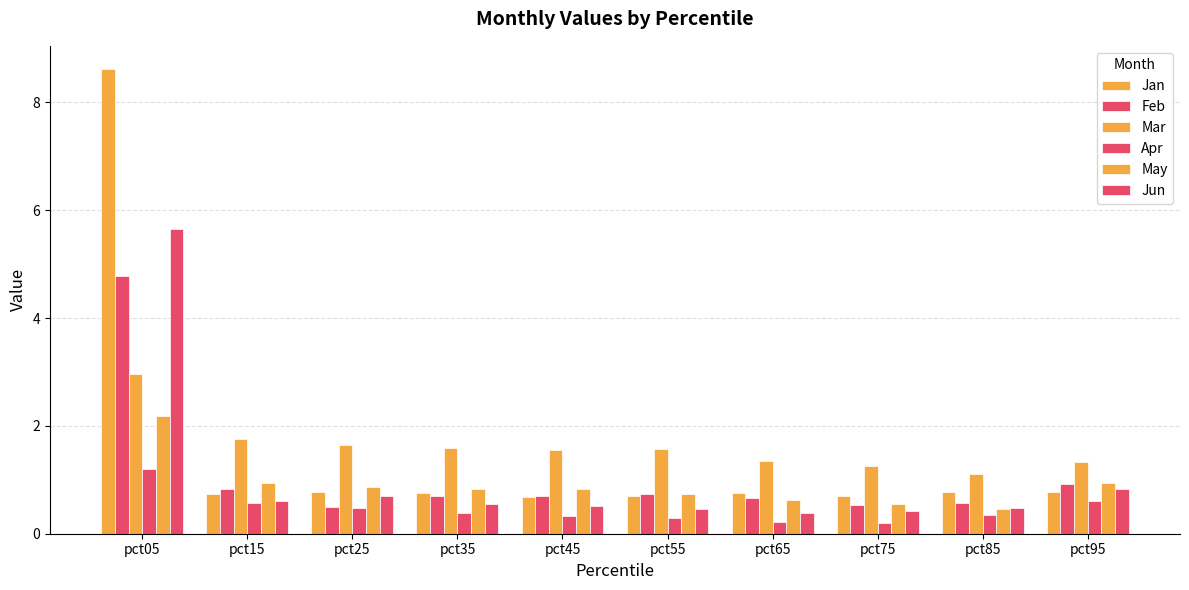

Reading left to right, list all the values displayed in this chart.

Jan: 8.6	0.7	0.8	0.8	0.7	0.7	0.8	0.7	0.8	0.8
Feb: 4.8	0.8	0.5	0.7	0.7	0.7	0.7	0.5	0.6	0.9
Mar: 3.0	1.8	1.7	1.6	1.6	1.6	1.3	1.3	1.1	1.3
Apr: 1.2	0.6	0.5	0.4	0.3	0.3	0.2	0.2	0.4	0.6
May: 2.2	0.9	0.9	0.8	0.8	0.7	0.6	0.5	0.5	0.9
Jun: 5.6	0.6	0.7	0.6	0.5	0.5	0.4	0.4	0.5	0.8